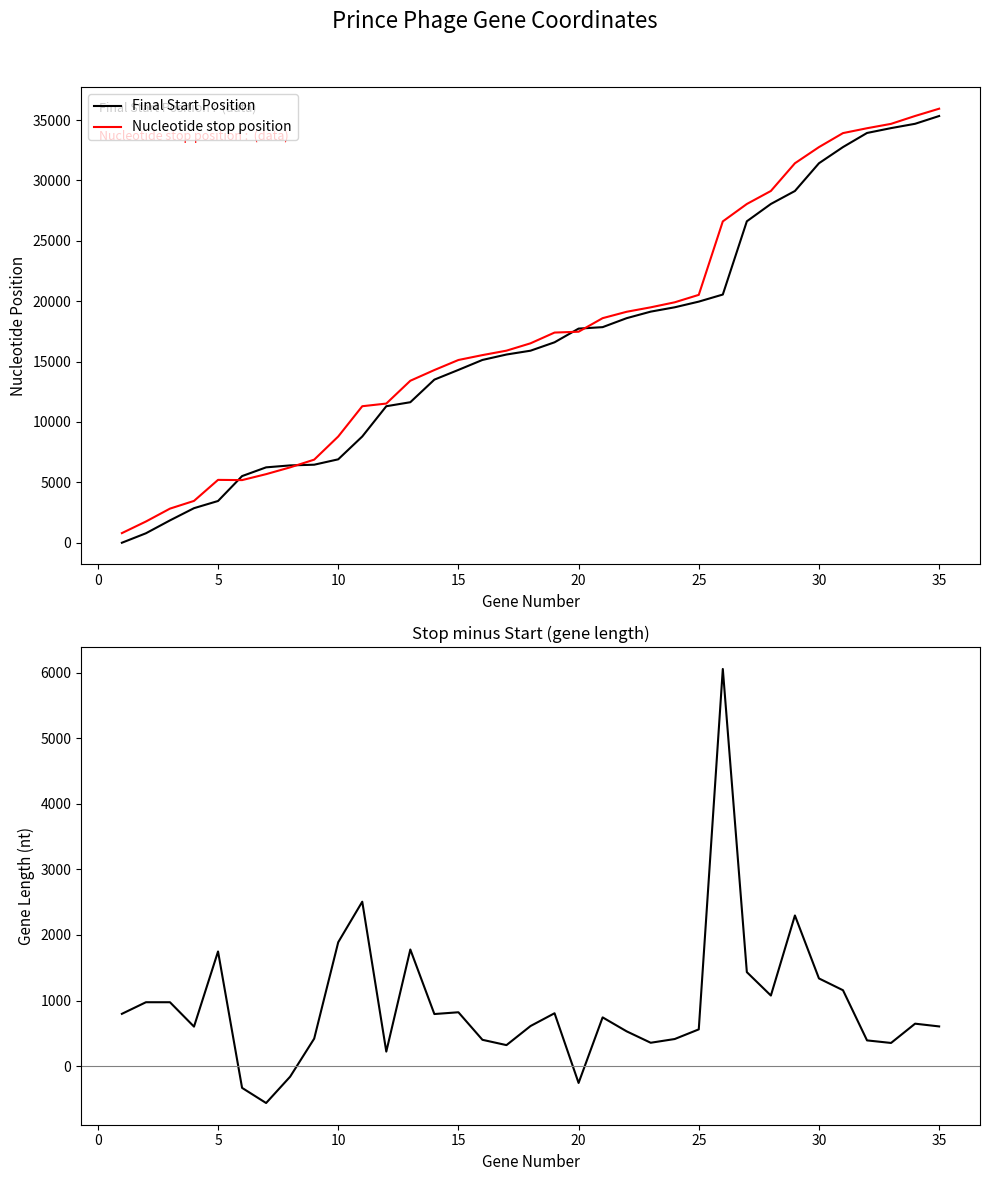

What is the maximum value for Final Start Position?

35333